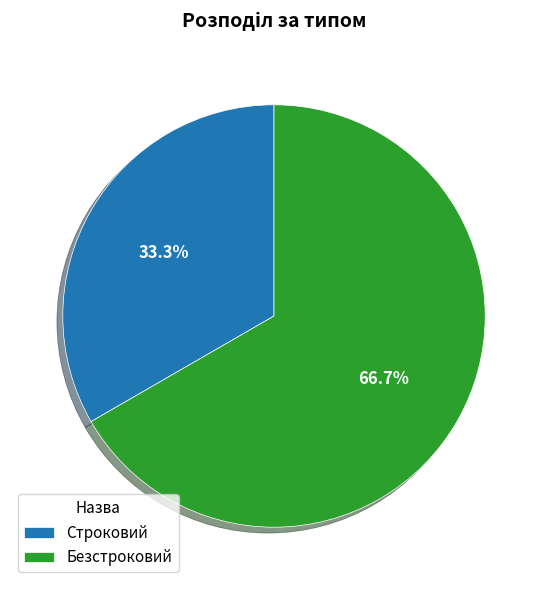

To the nearest percent, what portion does Безстроковий represent?

67%